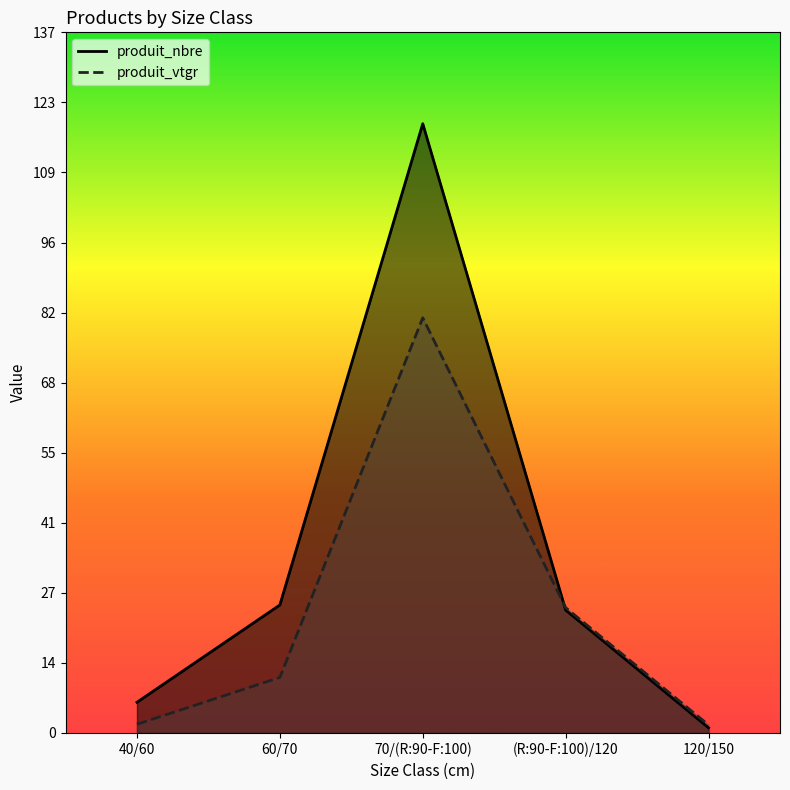

What is the label of the 4th point from the right?

60/70